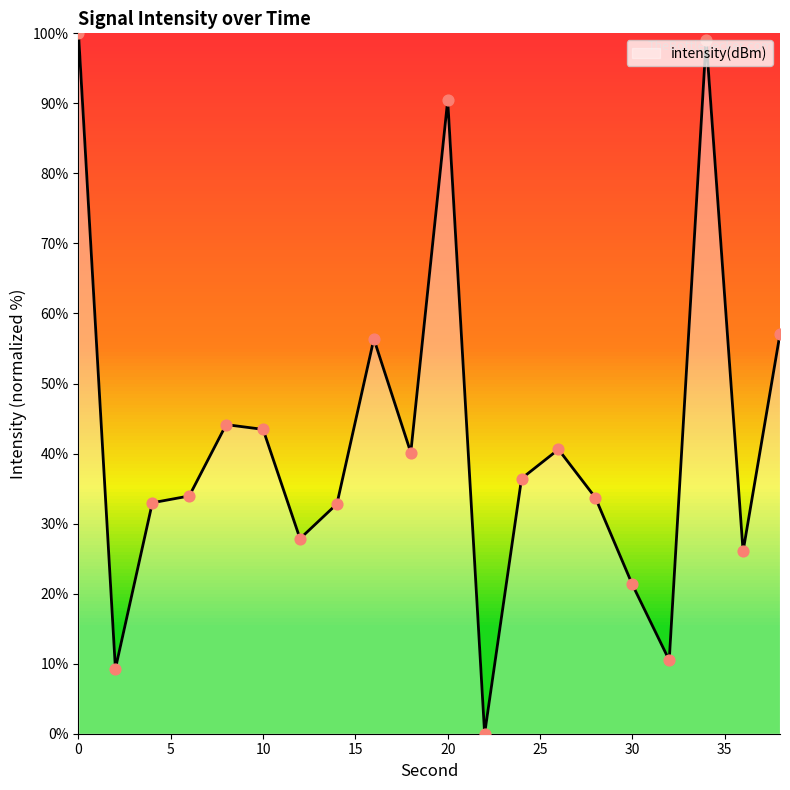

What is the difference between the maximum and minimum values?

100.0